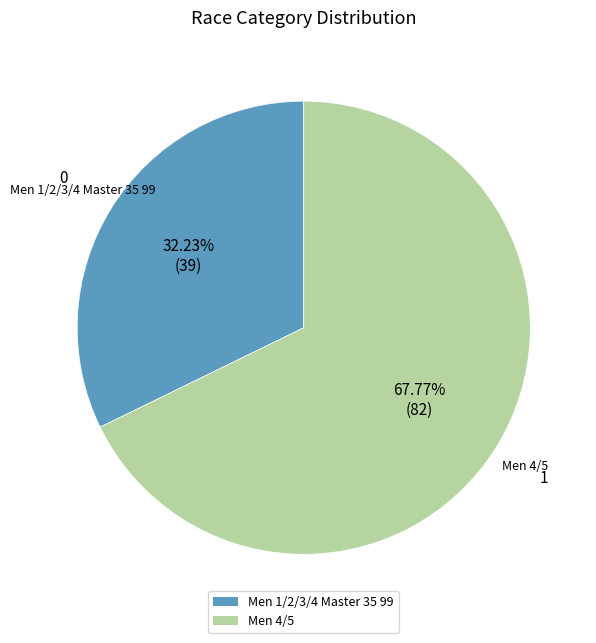

Which category has the smallest portion of the pie?

Men 1/2/3/4 Master 35 99